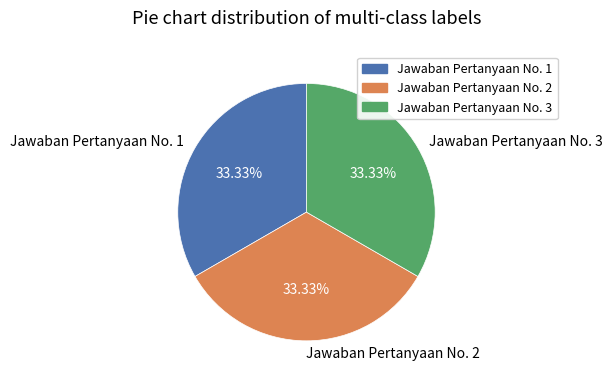

Is it true that Jawaban Pertanyaan No. 3 is 33% of the pie?

True